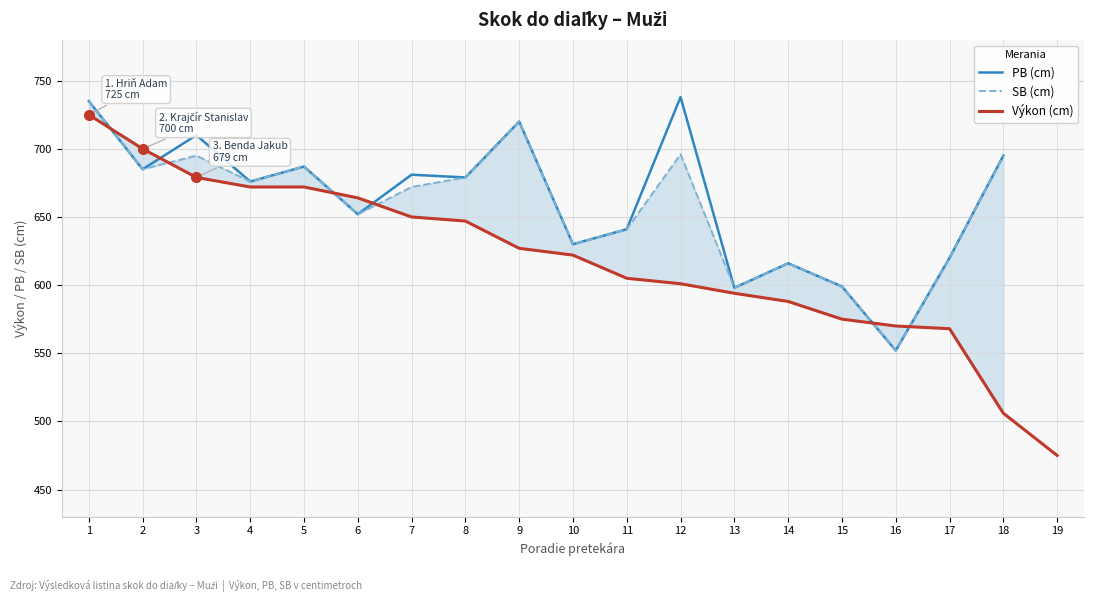

What is the smallest value displayed?

475.0